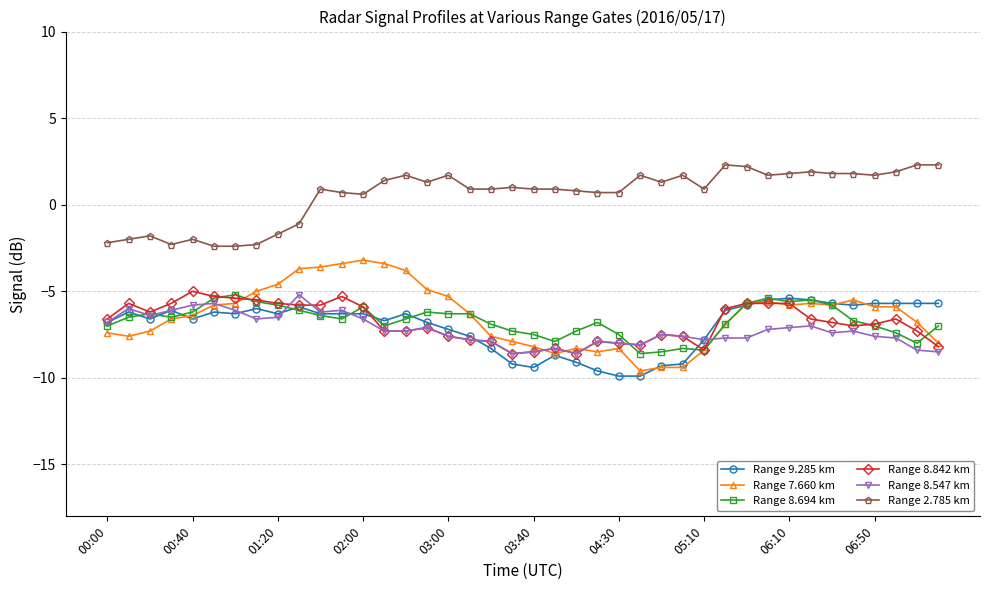

How many categories are shown in the chart?

40